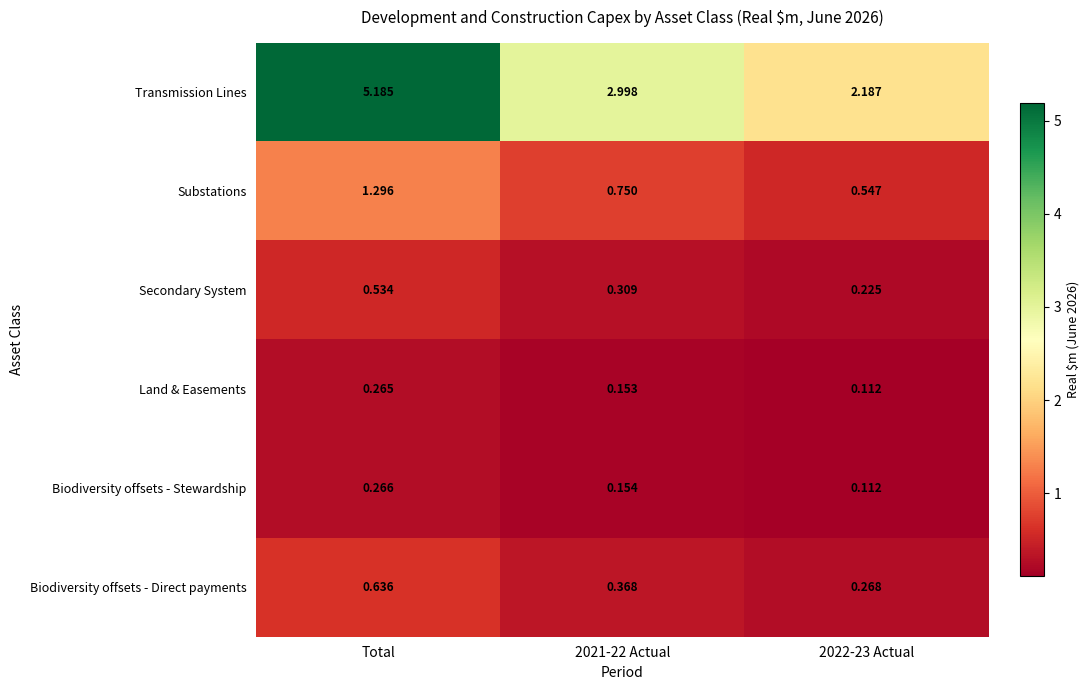

At which category does the chart reach its peak across all series?

Total